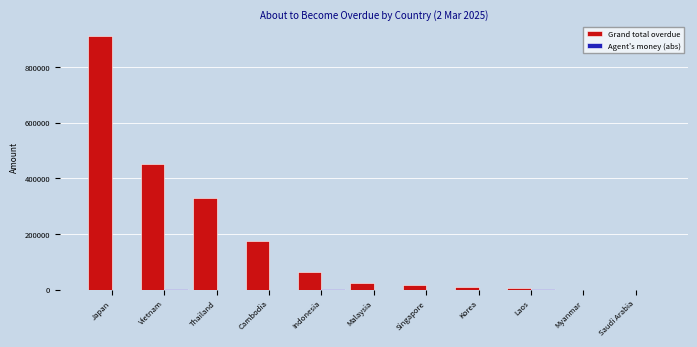

Between Japan and Vietnam, which series saw the biggest shift?

Grand total overdue